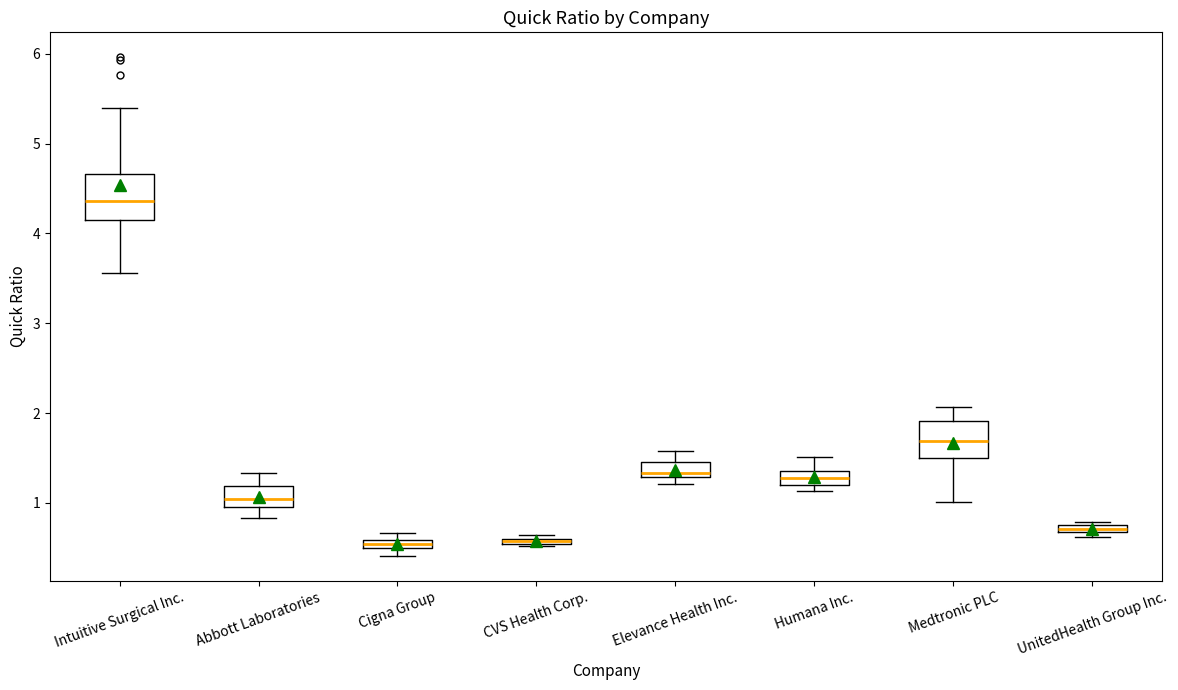

Where does the lower whisker of the box for Intuitive Surgical Inc. end on the y-axis? The values are not printed on the chart, so give them approximately, as read against the axis.

3.6